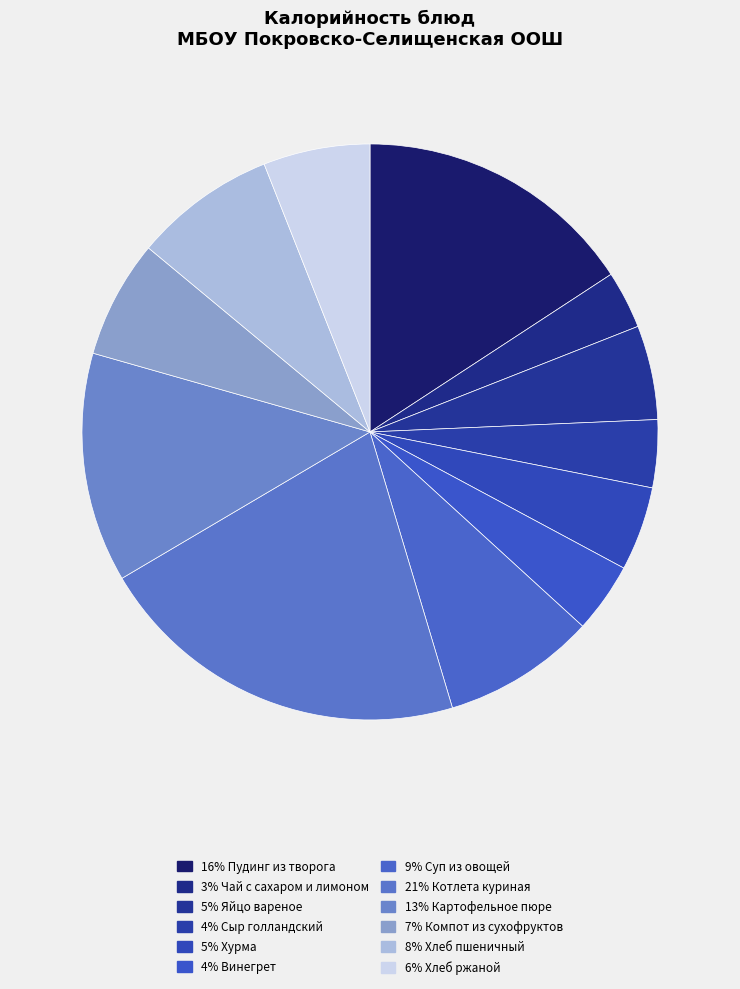

How many segments does this pie chart have?

12